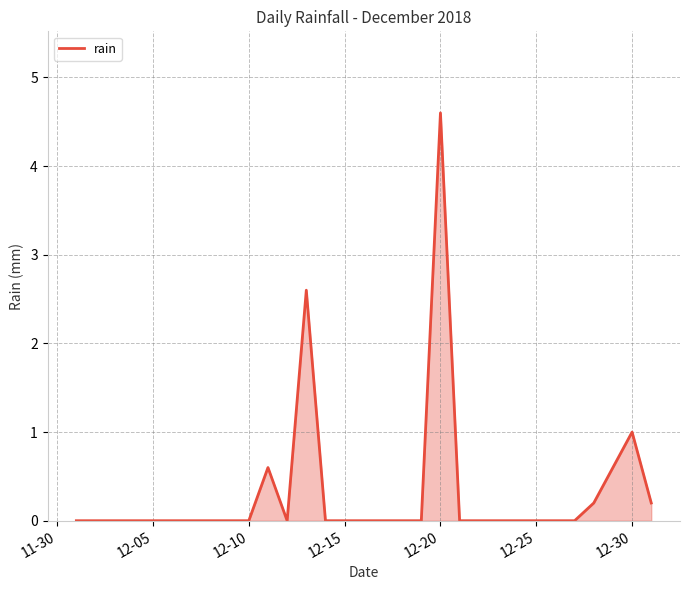

What is the maximum value shown in the chart?

4.6